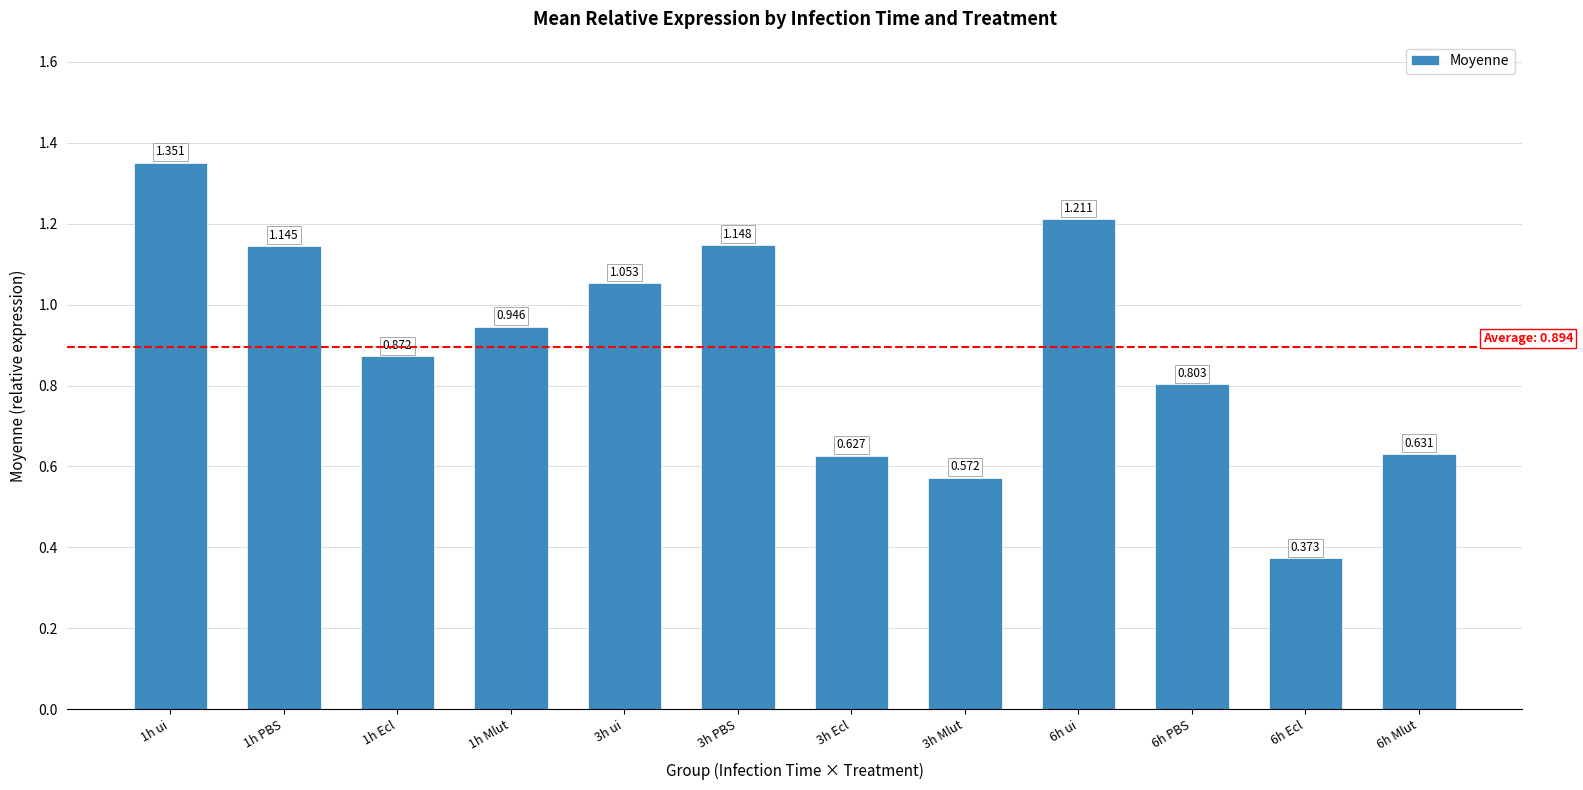

List the labels in order of value, smallest first.

6h Ecl, 3h Mlut, 3h Ecl, 6h Mlut, 6h PBS, 1h Ecl, 1h Mlut, 3h ui, 1h PBS, 3h PBS, 6h ui, 1h ui